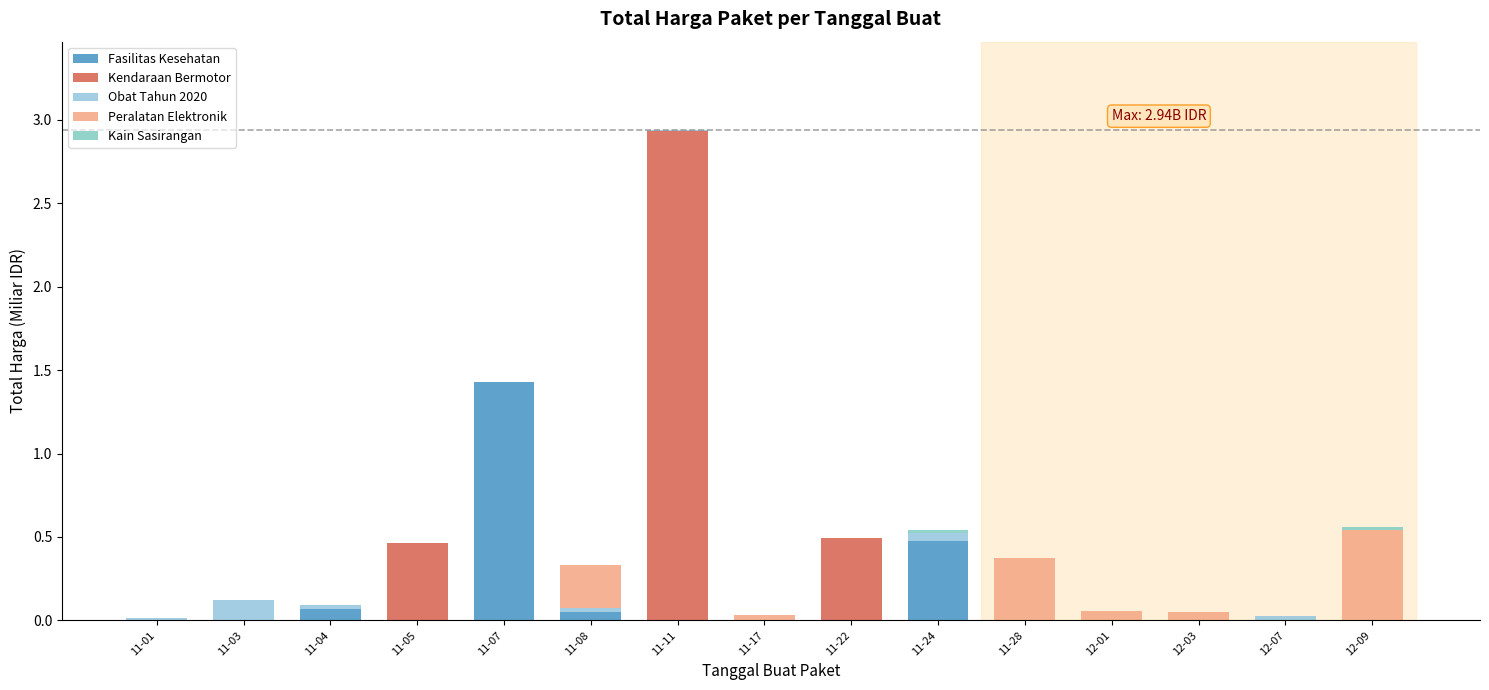

Which has a higher value, 11-17 or 11-11?

11-17